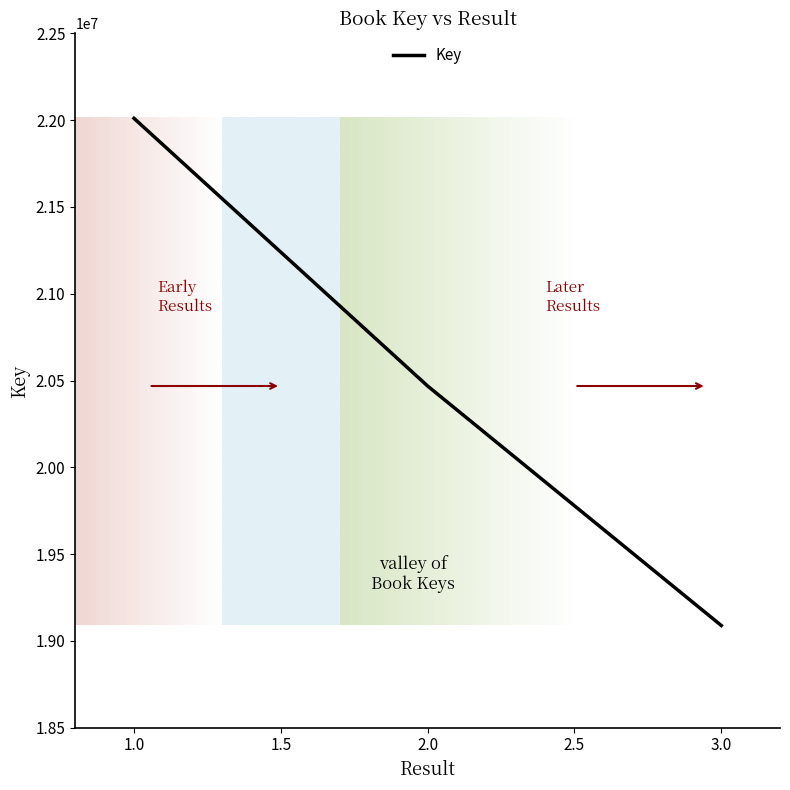

What is the ratio of the value at 2.0 to the value at 3.0?

1.1